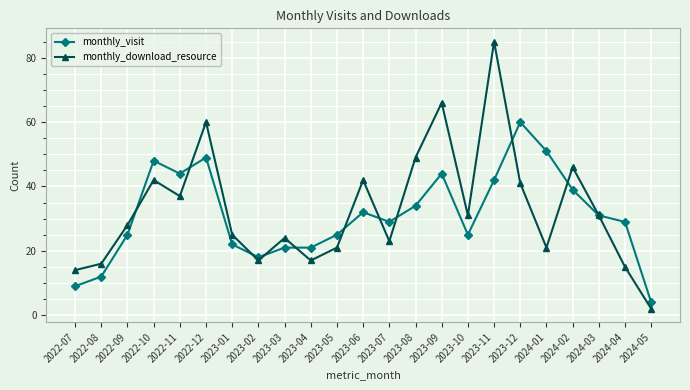

At which category does the chart reach its peak across all series?

2023-11